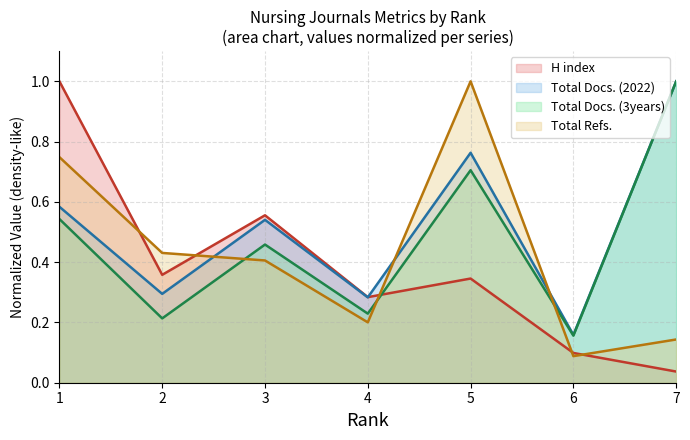

In Total Refs., how many points are lower than both neighbors (excluding endpoints)?

2